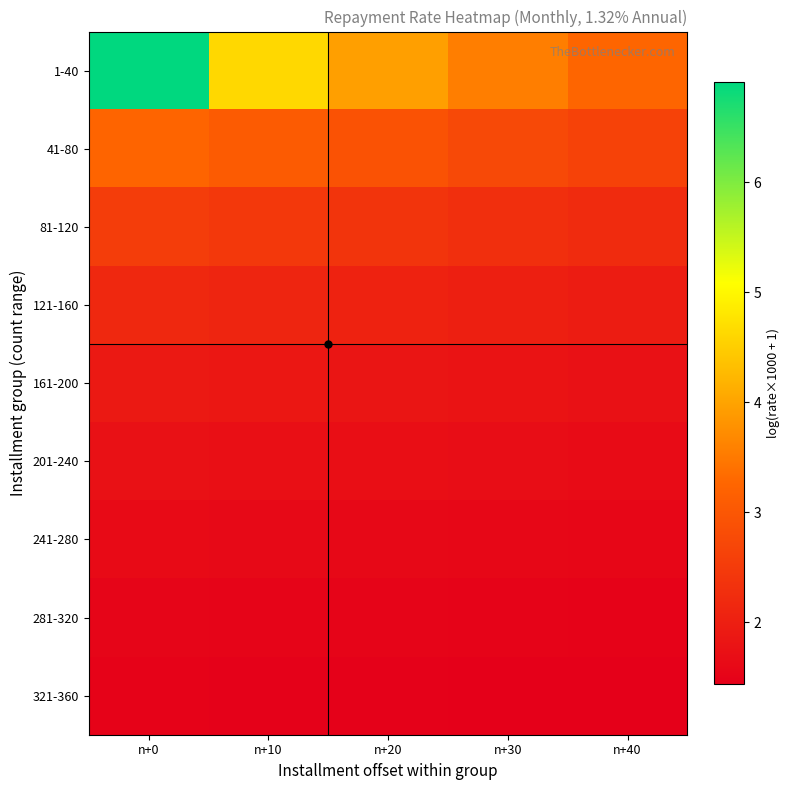

Which category has the lowest value across all series?

n+40